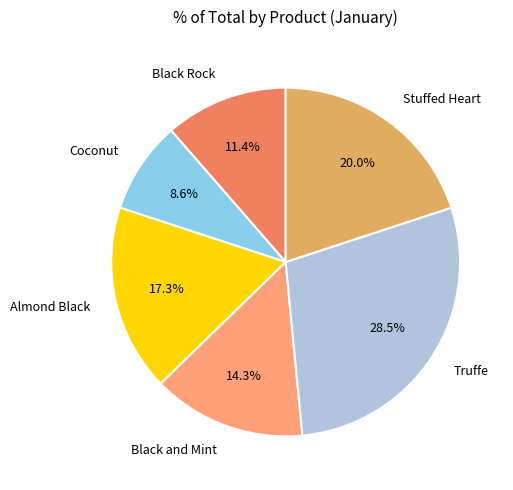

Count the number of slices in the pie.

6